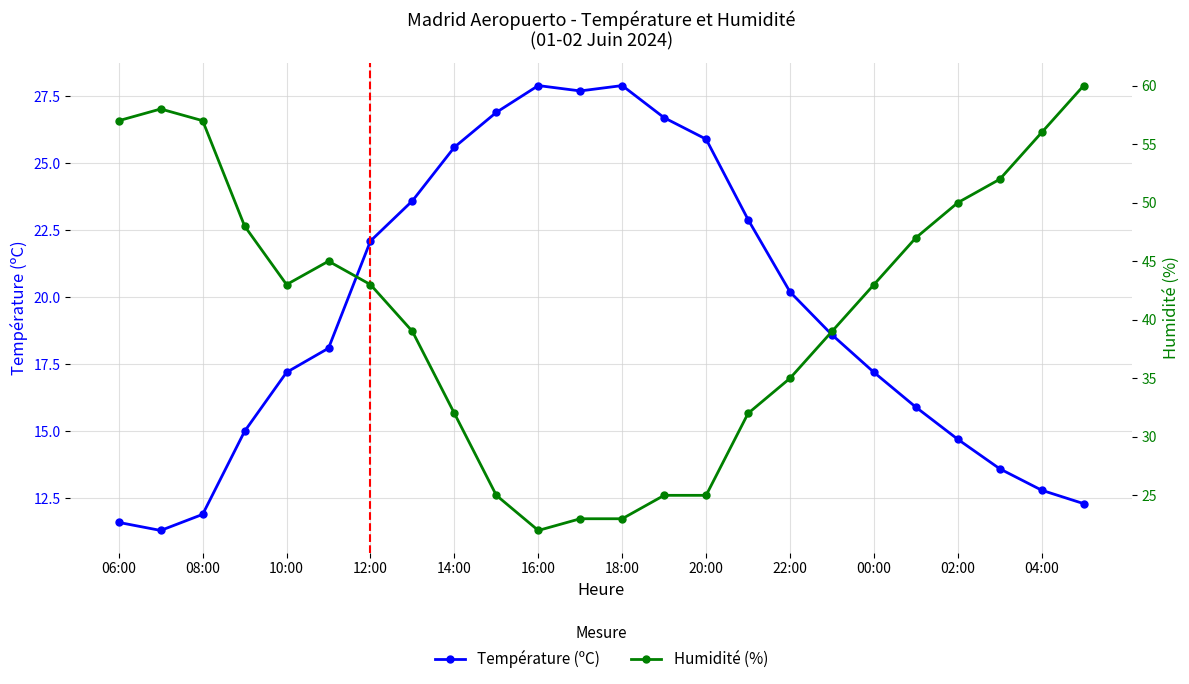

The Température (ºC) series shows 8.8 at 22:00. True or false?

False